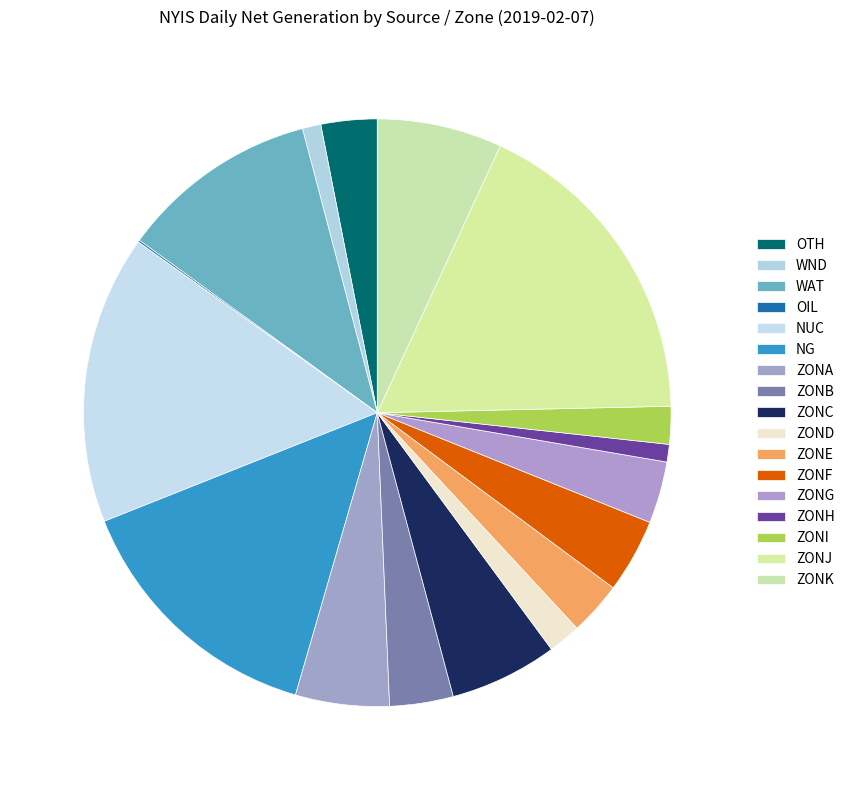

What is the largest slice in the pie chart?

ZONJ